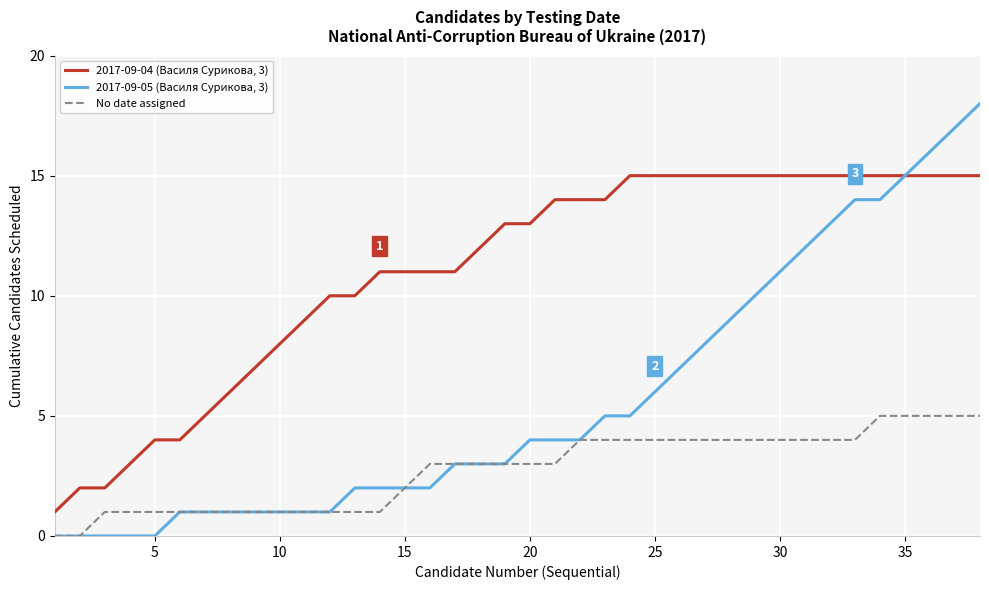

Which series has the largest range (max minus min)?

2017-09-05 (Василя Сурикова, 3)